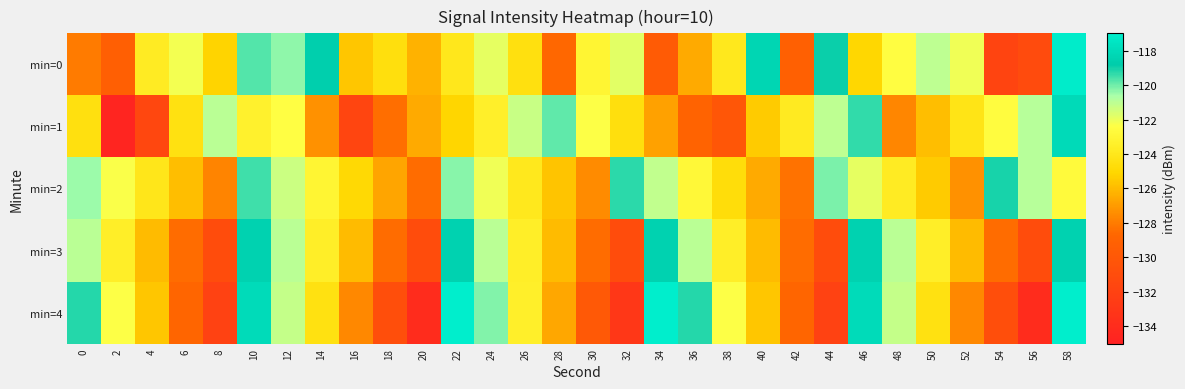

Which has a higher value, 24 or 4?

24